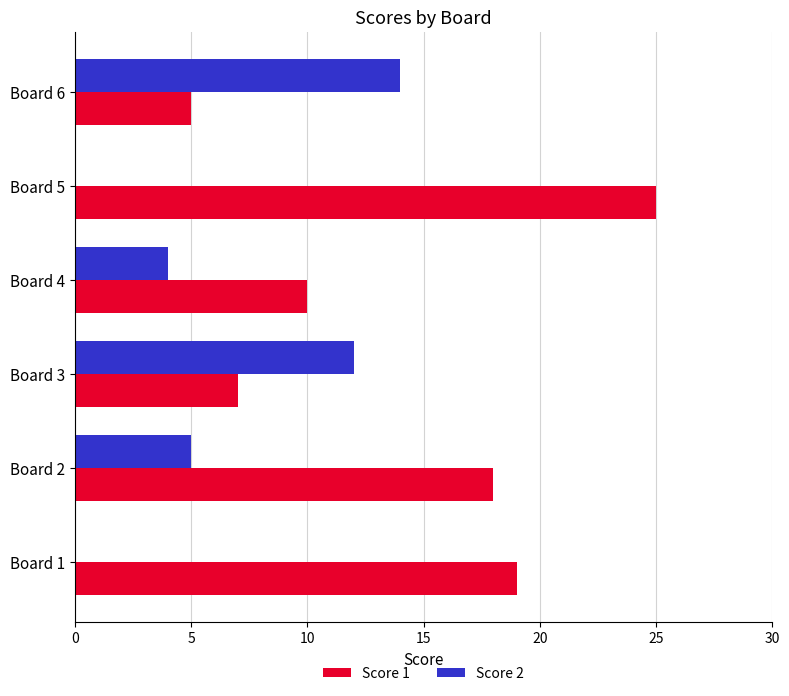

Is it true that Score 1 equals 25 at Board 5?

True